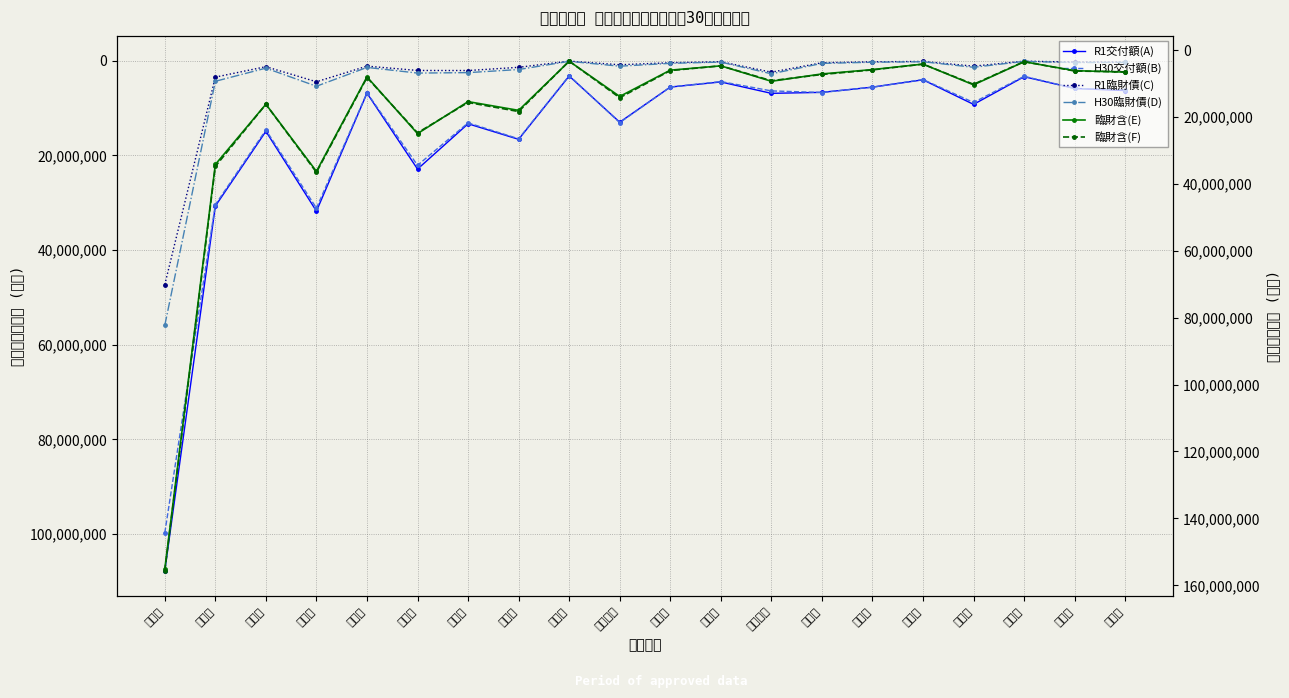

What is the difference between the maximum and minimum values in the H30臨財債(D) series?

55744414